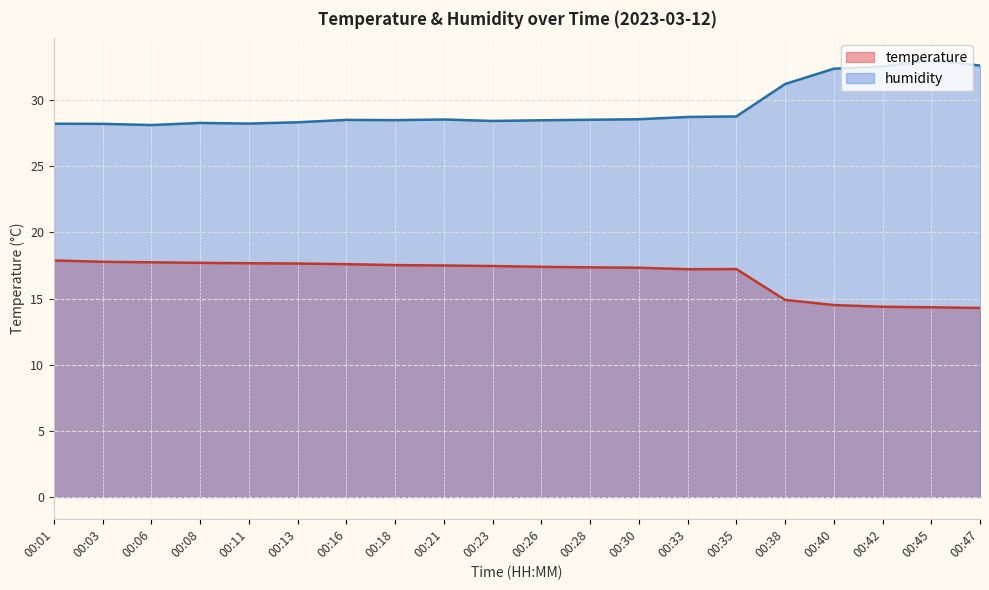

True or false: humidity and temperature intersect in this chart.

False